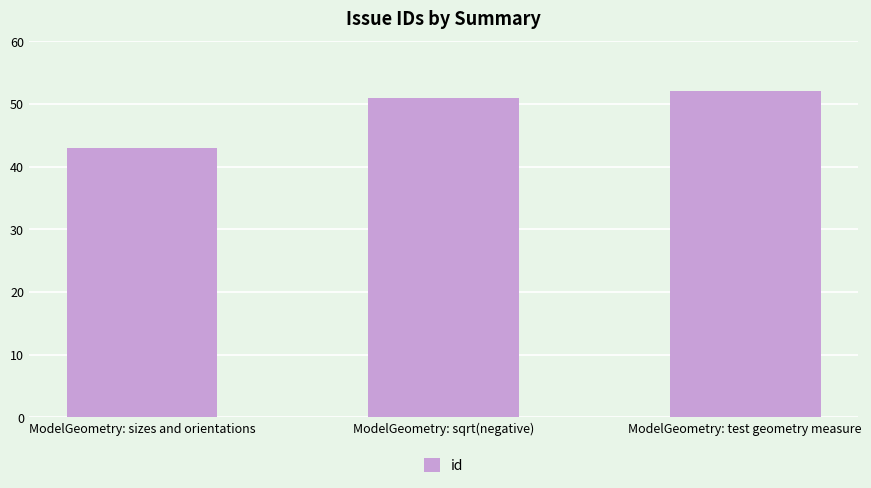

Rank the categories by value from highest to lowest.

ModelGeometry: test geometry measure, ModelGeometry: sqrt(negative), ModelGeometry: sizes and orientations